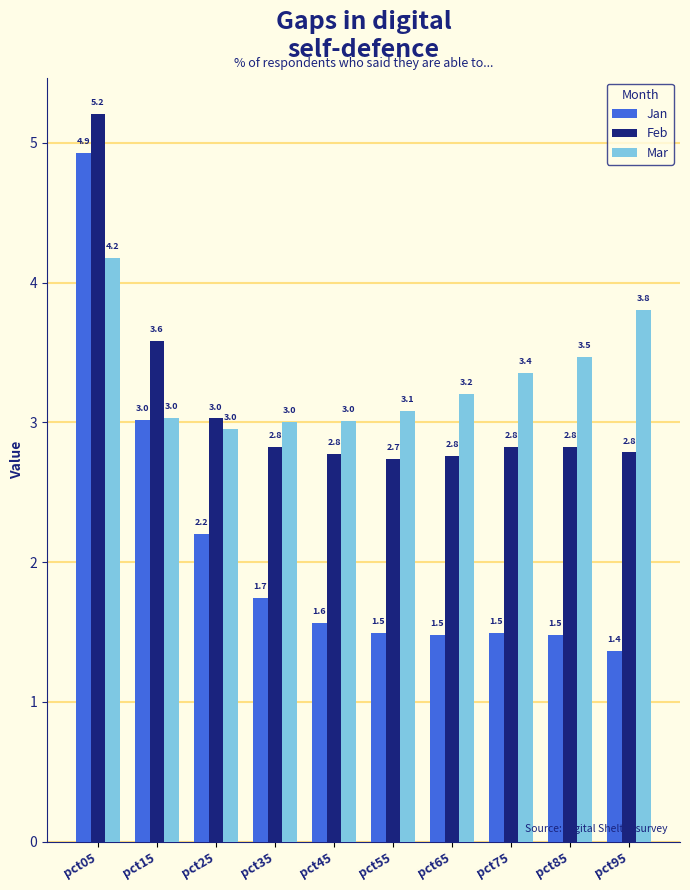

Reading right to left, transcribe all the data shown in this chart.

Jan: pct95=1.4	pct85=1.5	pct75=1.5	pct65=1.5	pct55=1.5	pct45=1.6	pct35=1.7	pct25=2.2	pct15=3.0	pct05=4.9
Feb: pct95=2.8	pct85=2.8	pct75=2.8	pct65=2.8	pct55=2.7	pct45=2.8	pct35=2.8	pct25=3.0	pct15=3.6	pct05=5.2
Mar: pct95=3.8	pct85=3.5	pct75=3.4	pct65=3.2	pct55=3.1	pct45=3.0	pct35=3.0	pct25=3.0	pct15=3.0	pct05=4.2